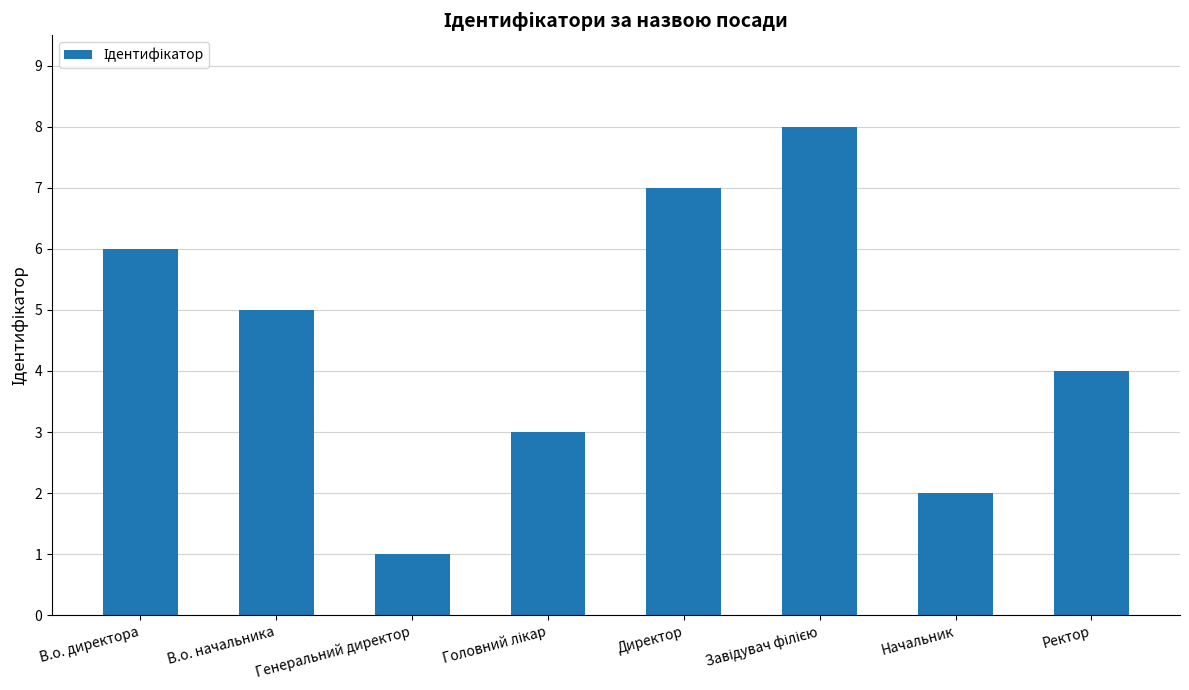

What is the minimum value shown in the chart?

1